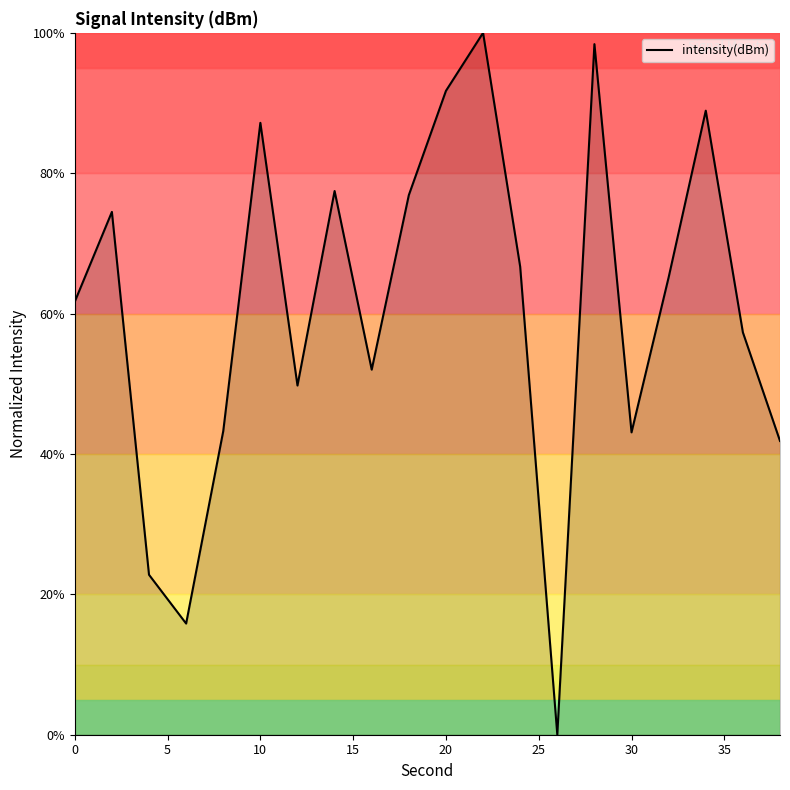

Count the number of data series in this chart.

1